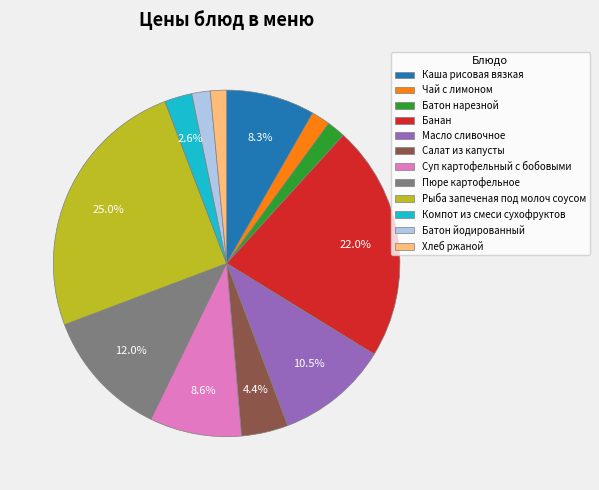

To the nearest percent, what is the difference between the largest and smallest slice percentages?

23%